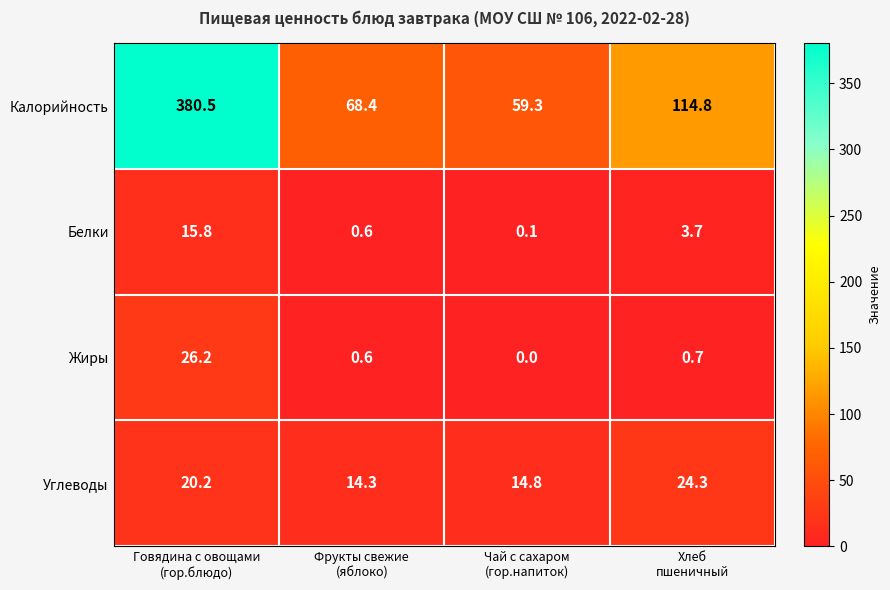

What is the maximum value shown in the chart?

380.5